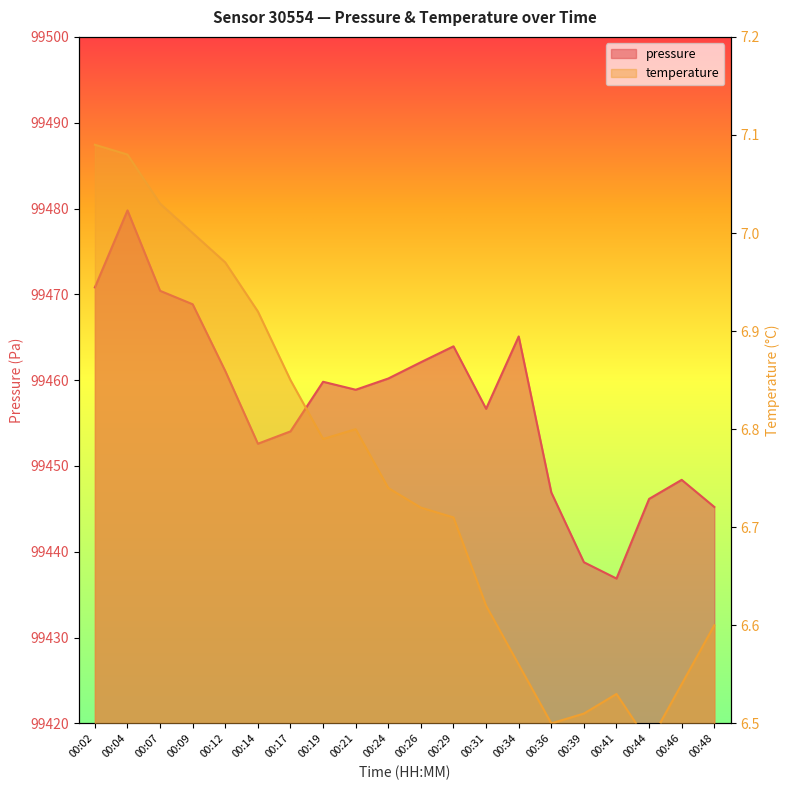

At which label is temperature closest to 6?

00:44